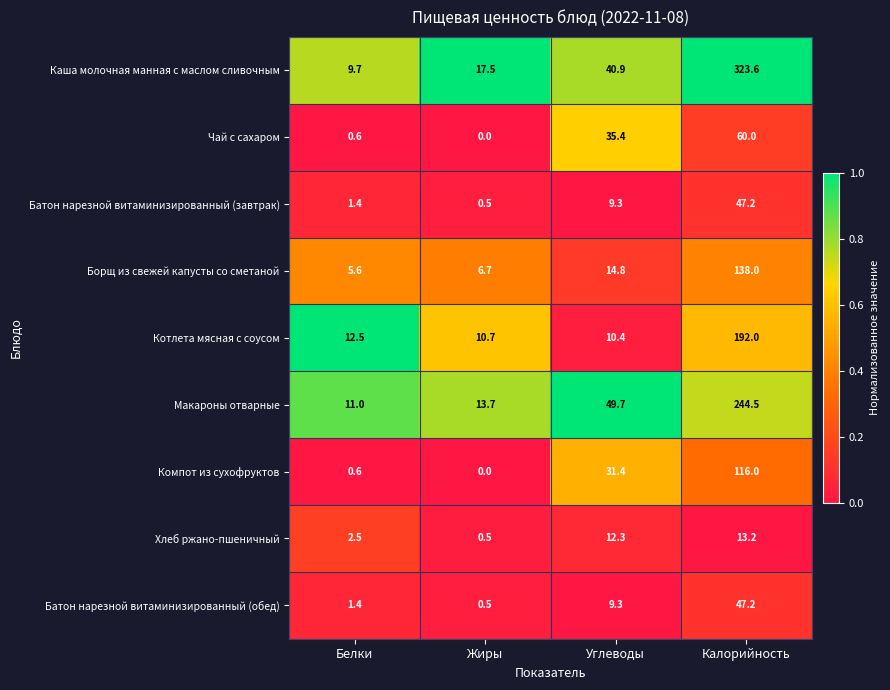

At which label does Батон нарезной витаминизированный (обед) reach its minimum?

Жиры